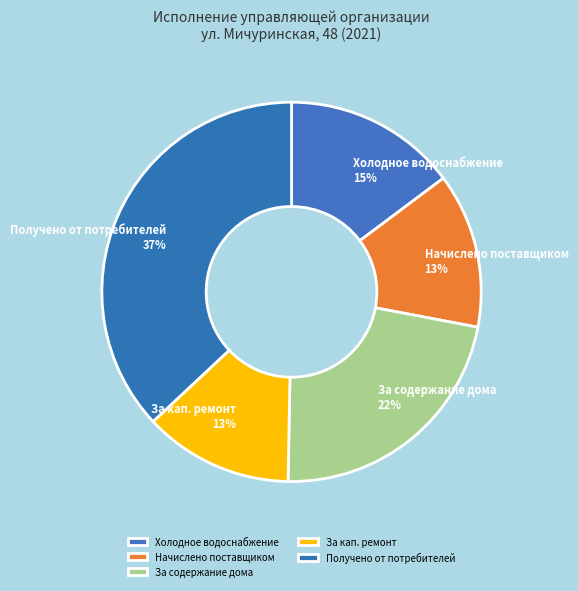

Does any single category account for the majority?

No